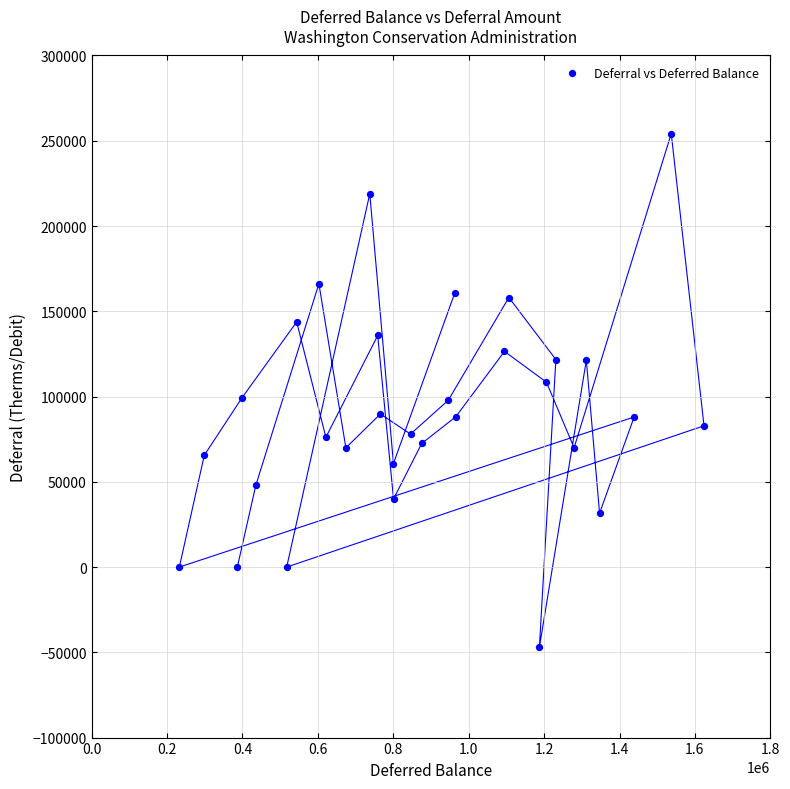

What is the range of Y values (max minus min)?

301318.7